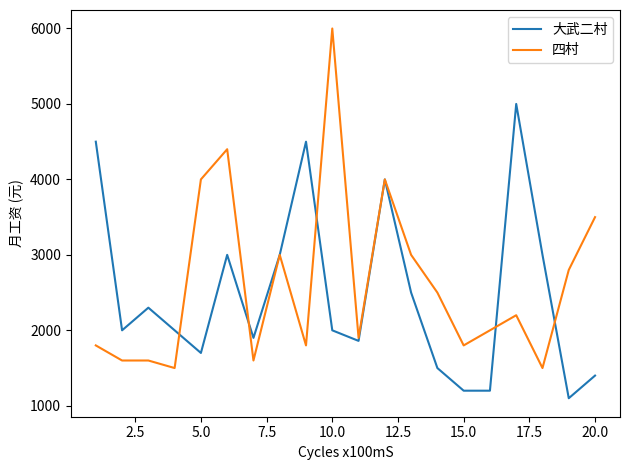

How many values in the 大武二村 series are below 2000?

8